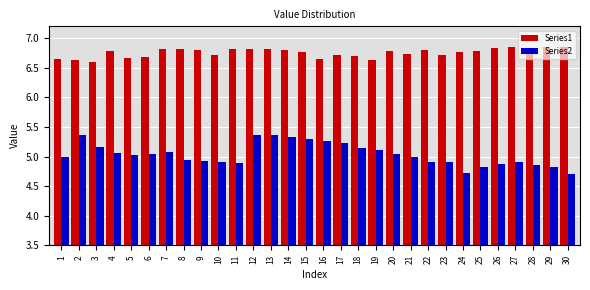

What is the minimum value for Series2?

4.7